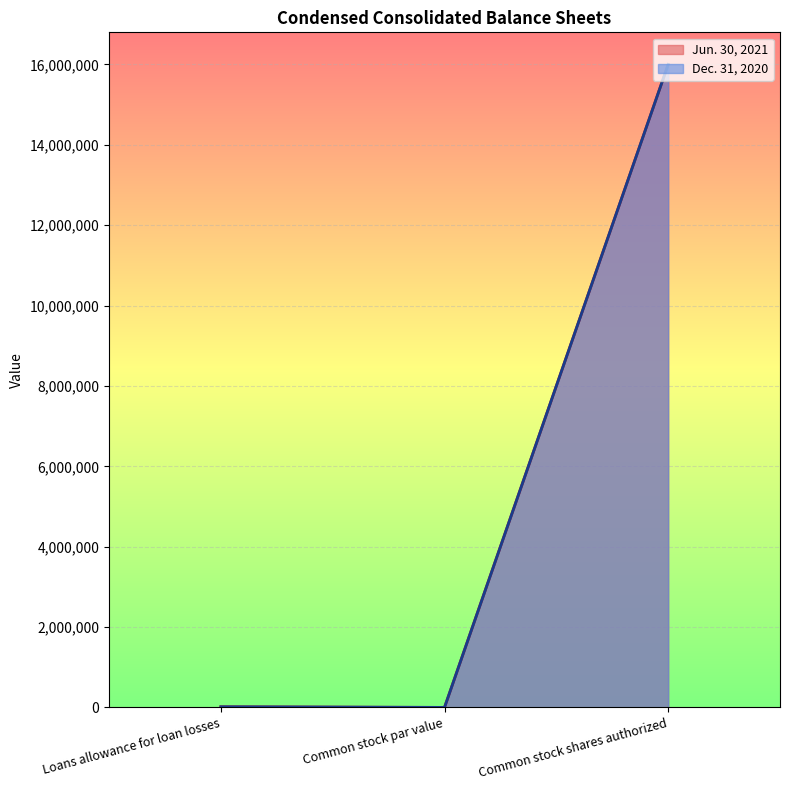

True or false: Dec. 31, 2020 and Jun. 30, 2021 cross at least once.

False